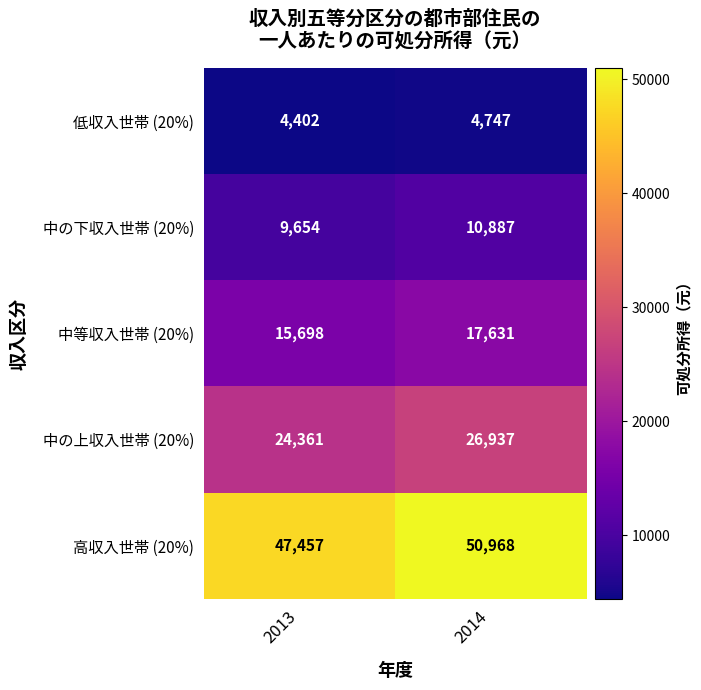

What is the spread (max minus min) of values at 2014?

46221